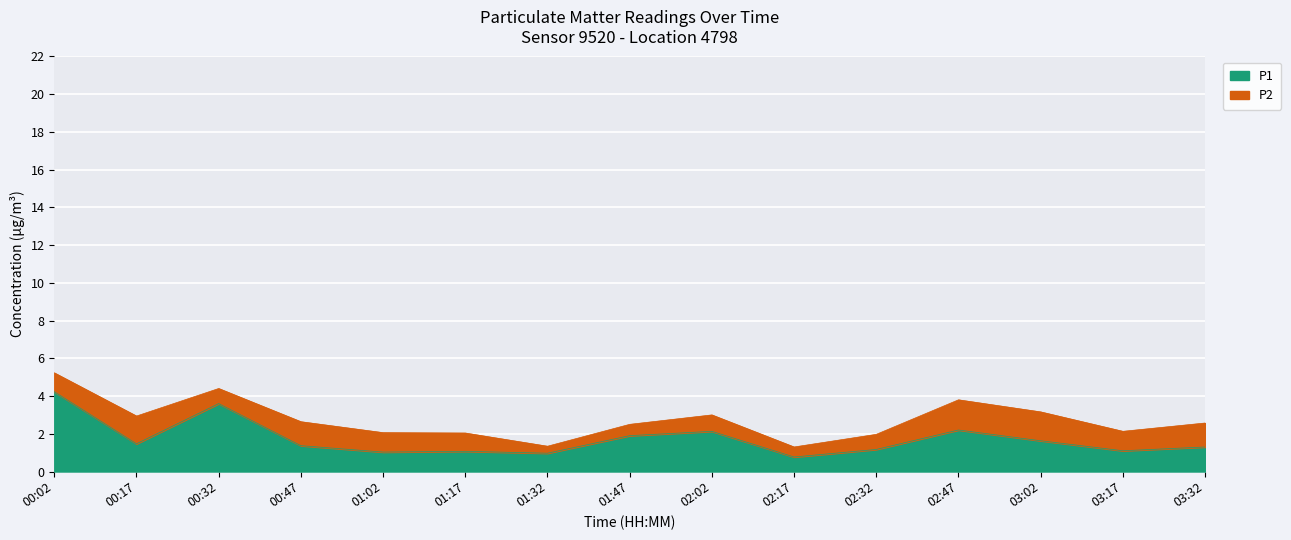

What is the smallest value displayed?

0.8